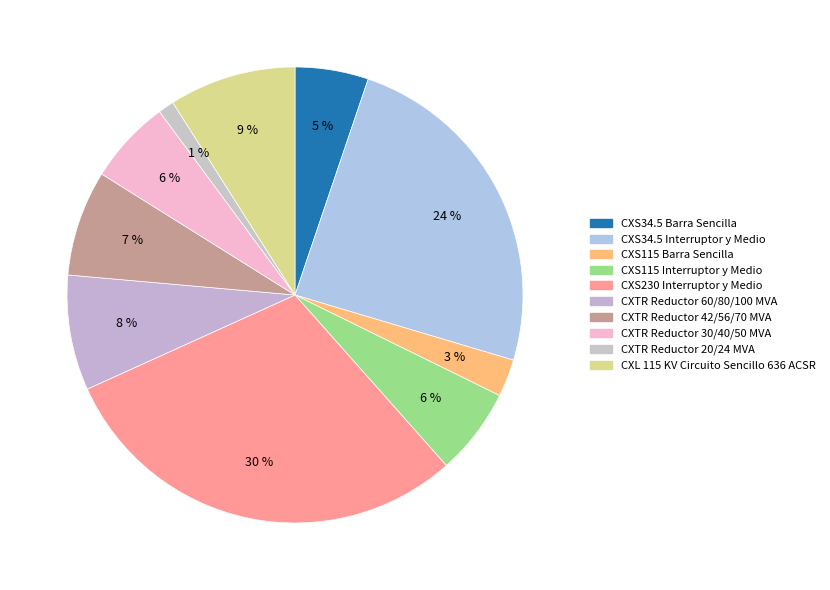

To the nearest percent, what portion does CXS34.5 Interruptor y Medio represent?

24%